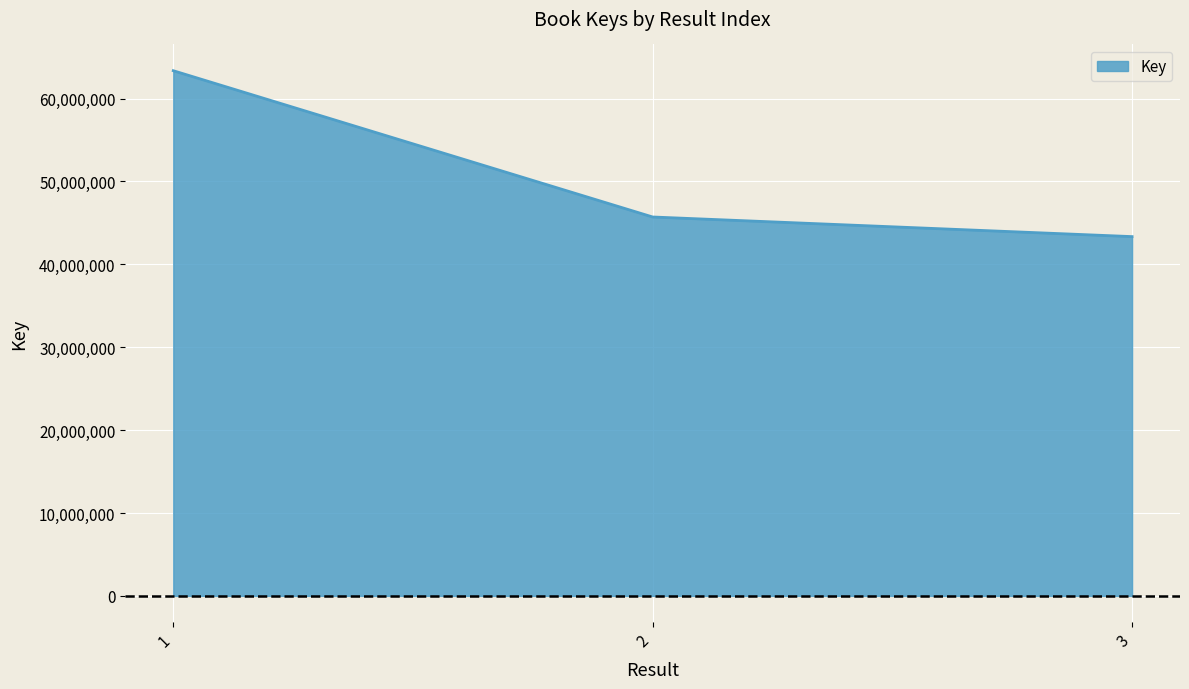

The chart shows a value of 43344642 at 3. True or false?

True